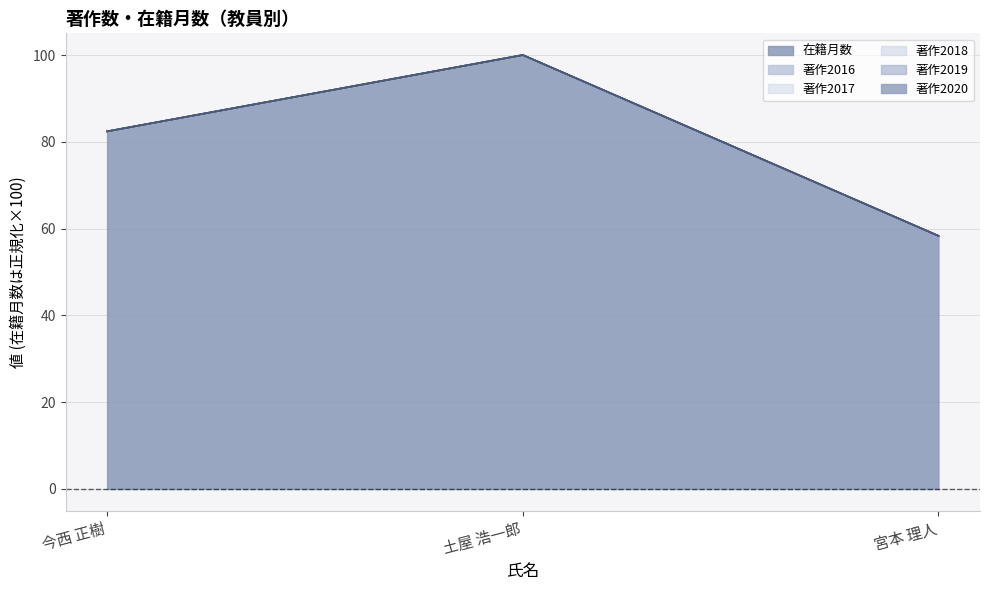

How many values in the 著作2019 (line) series exceed 82?

2